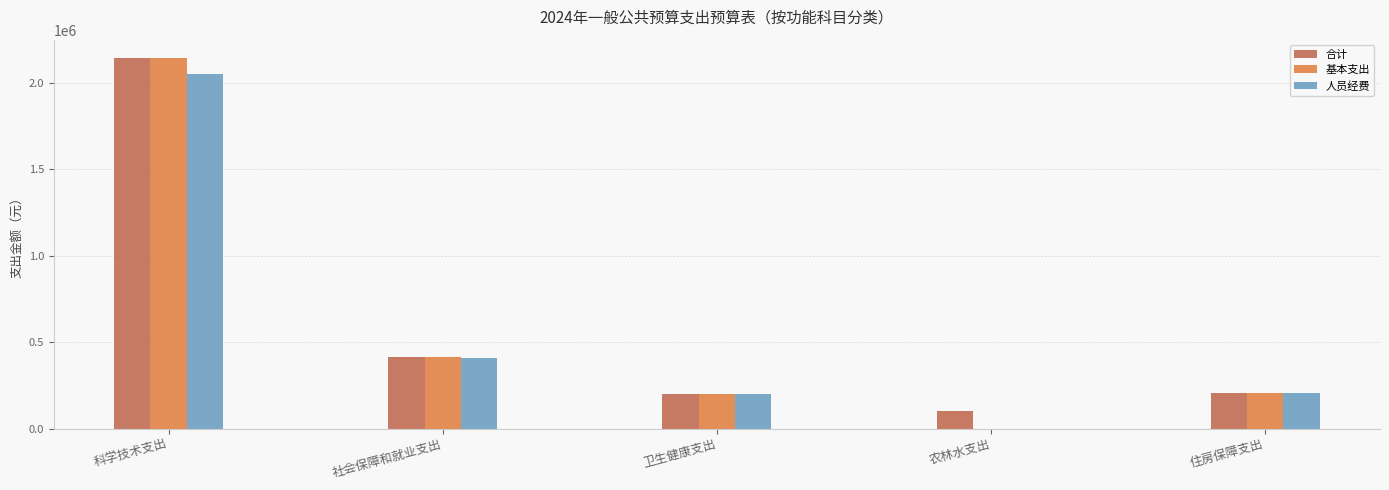

What are all the series names shown in the legend?

合计, 基本支出, 人员经费